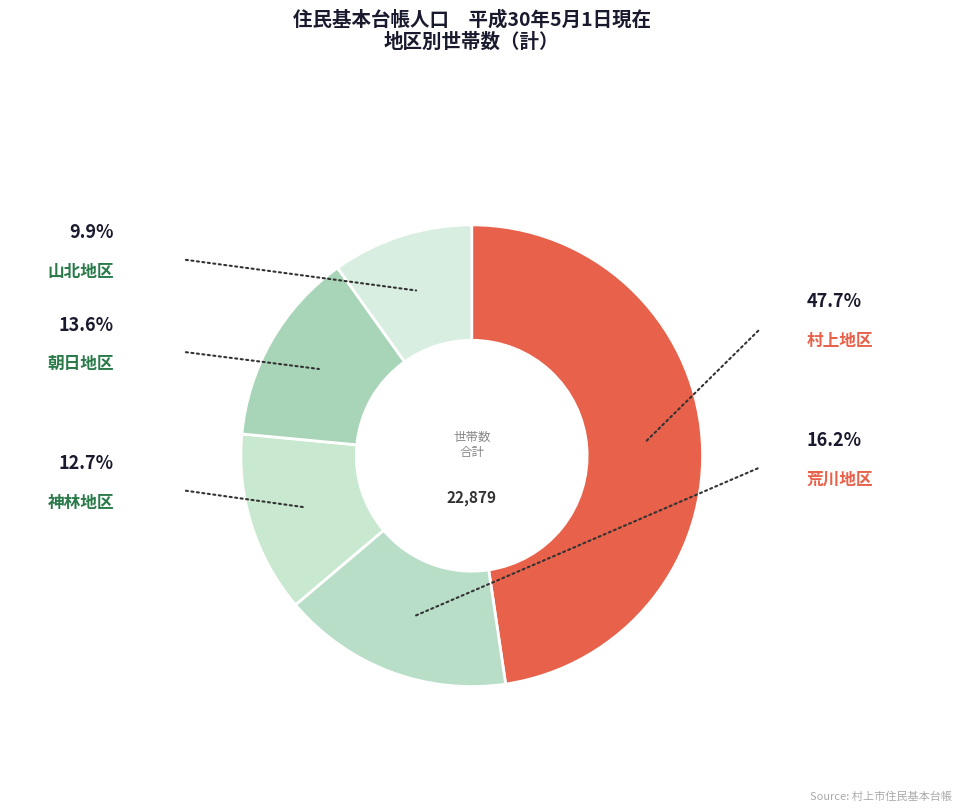

How many slices are in this pie chart?

5